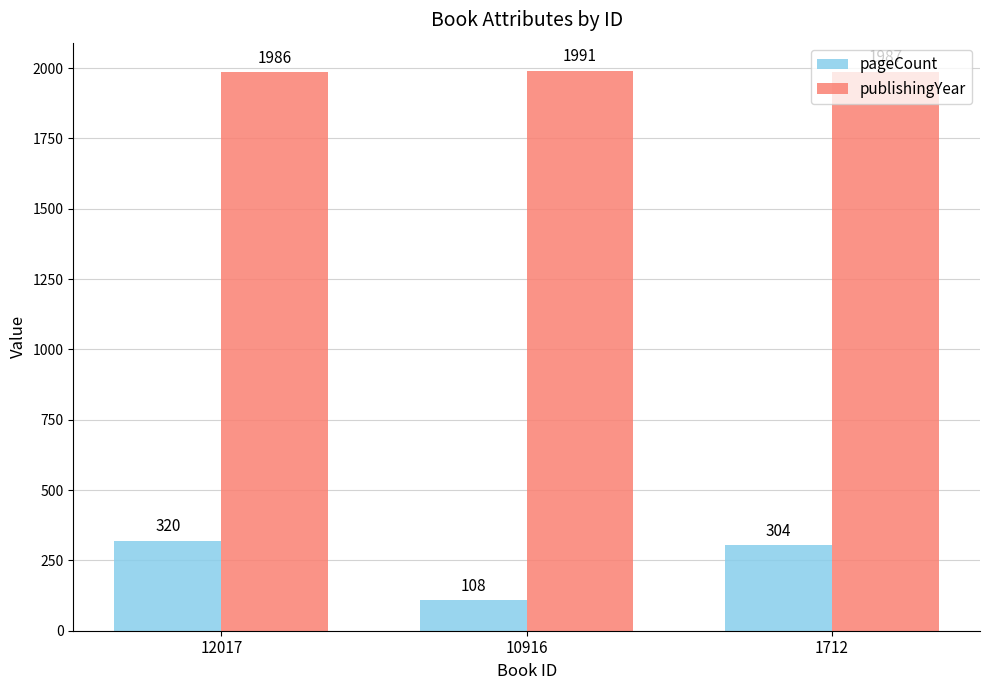

What is the sum of all pageCount values?

732